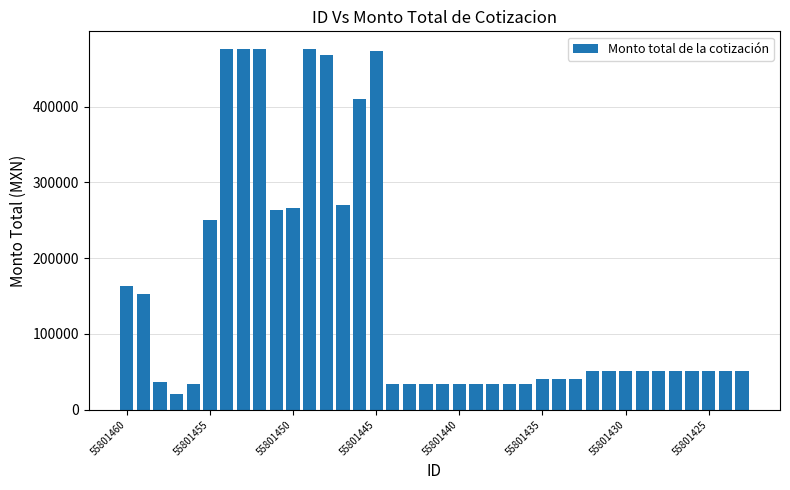

What is the smallest value displayed?

20300.0